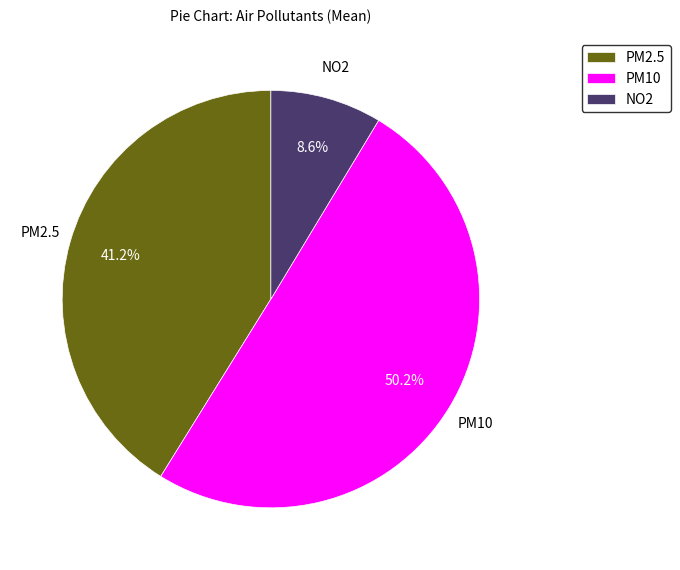

What is the majority slice?

PM10